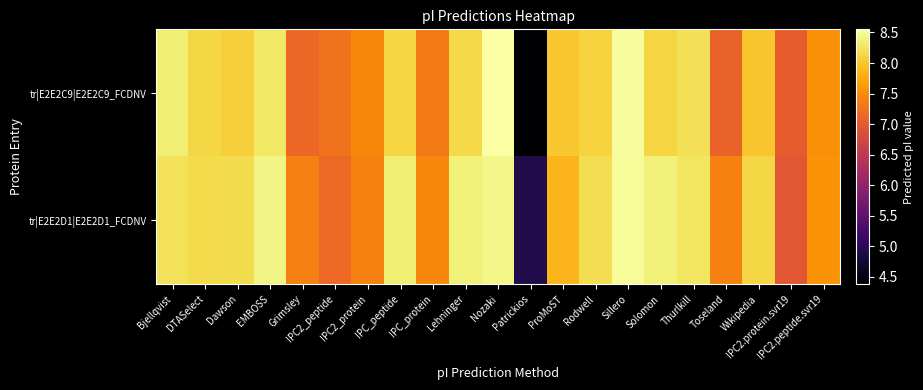

Reading left to right, what are all the values shown in this chart?

tr|E2E2C9|E2E2C9_FCDNV: Bjellqvist=8.3	DTASelect=8.1	Dawson=8.1	EMBOSS=8.3	Grimsley=7.1	IPC2_peptide=7.3	IPC2_protein=7.5	IPC_peptide=8.1	IPC_protein=7.3	Lehninger=8.2	Nozaki=8.6	Patrickios=4.4	ProMoST=8.0	Rodwell=8.1	Sillero=8.5	Solomon=8.1	Thurlkill=8.2	Toseland=7.1	Wikipedia=8.0	IPC2.protein.svr19=7.0	IPC2.peptide.svr19=7.5
tr|E2E2D1|E2E2D1_FCDNV: Bjellqvist=8.2	DTASelect=8.2	Dawson=8.2	EMBOSS=8.4	Grimsley=7.4	IPC2_peptide=7.2	IPC2_protein=7.4	IPC_peptide=8.3	IPC_protein=7.5	Lehninger=8.4	Nozaki=8.4	Patrickios=4.9	ProMoST=7.9	Rodwell=8.2	Sillero=8.5	Solomon=8.4	Thurlkill=8.3	Toseland=7.4	Wikipedia=8.1	IPC2.protein.svr19=7.0	IPC2.peptide.svr19=7.6